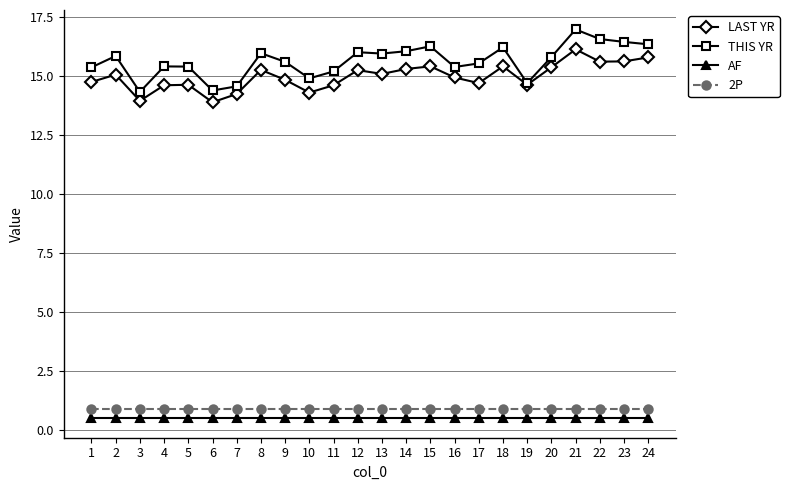

At which category does LAST YR reach its first local valley?

3